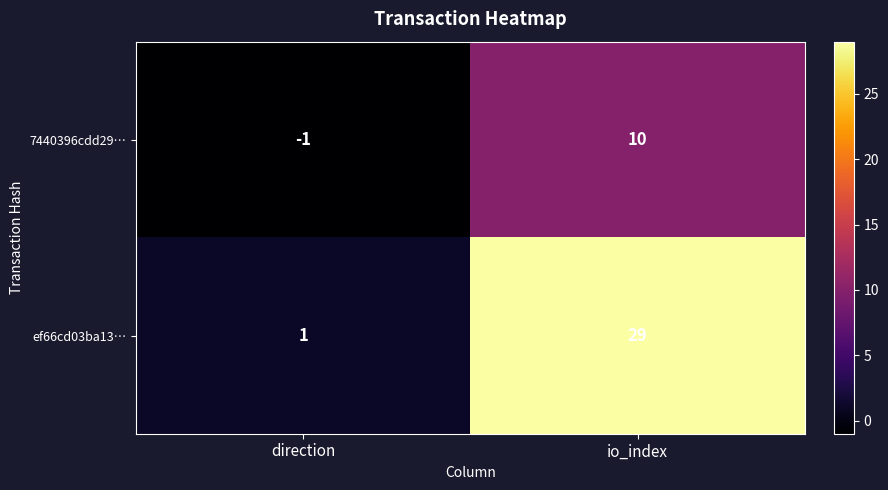

What is the smallest value displayed?

-1